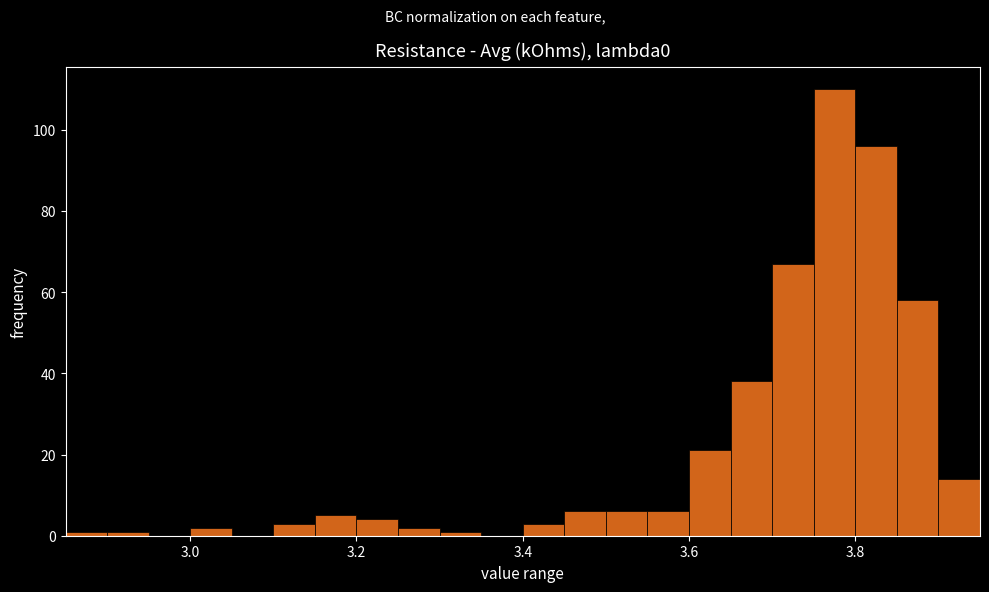

Around what value on the x-axis is the tallest bar? Give the approximate position of its centre, as read against the axis.

3.78